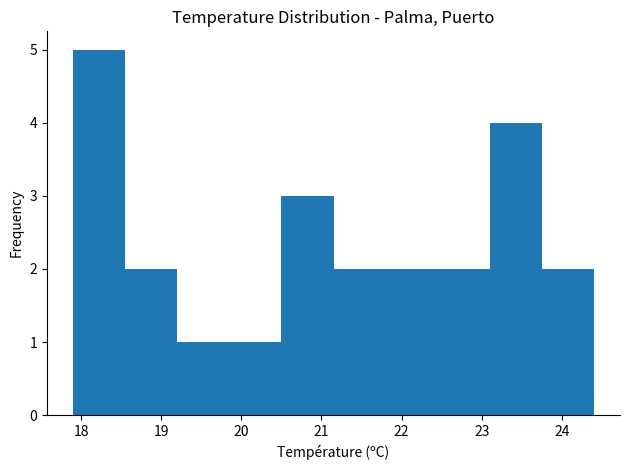

Reading left to right, list every bar in this chart as the range it spans on the x-axis followed by its height. Neither the bar edges nor the heights are printed on the chart, so give them approximately, as read against the axes.

17.90 to 18.55: 5
18.55 to 19.20: 2
19.20 to 19.85: 1
19.85 to 20.50: 1
20.50 to 21.15: 3
21.15 to 21.80: 2
21.80 to 22.45: 2
22.45 to 23.10: 2
23.10 to 23.75: 4
23.75 to 24.40: 2